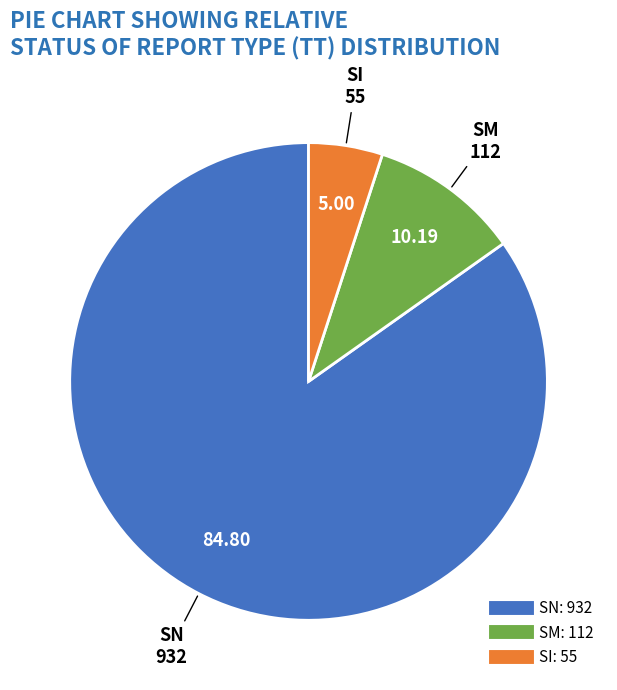

Does any single category account for the majority?

Yes